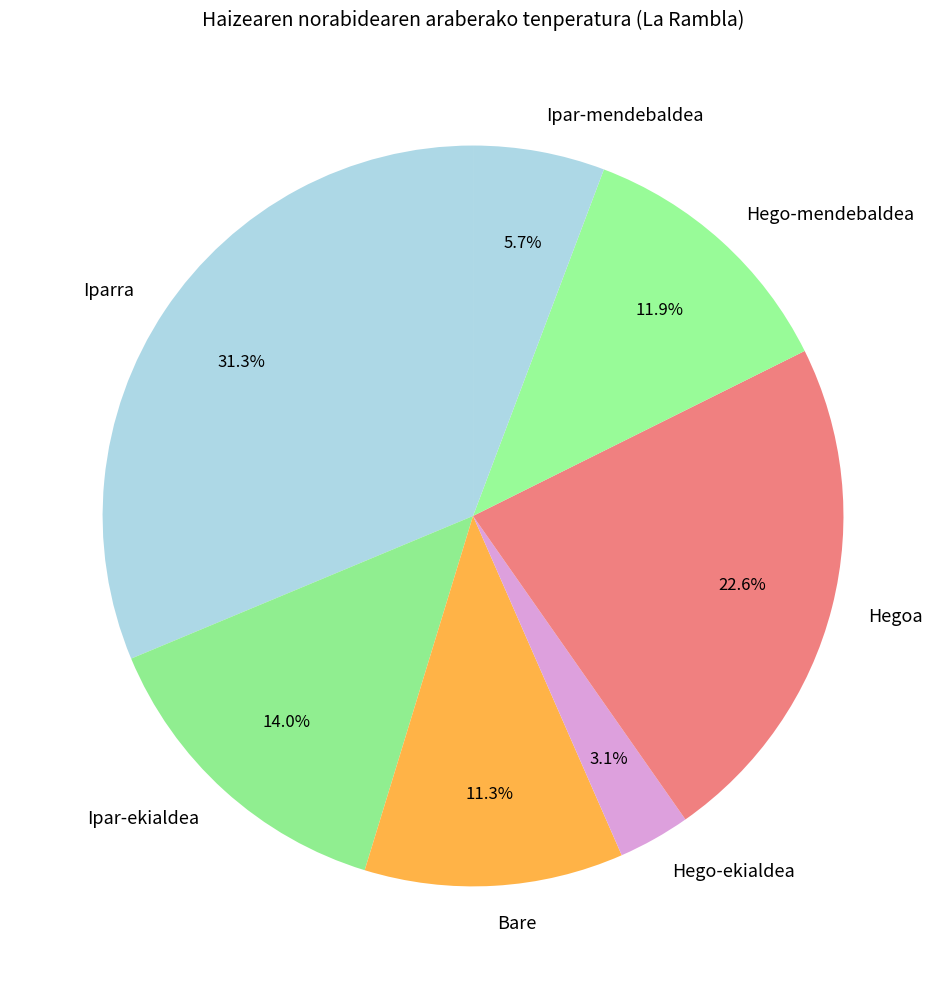

Is Iparra the majority of the pie?

No